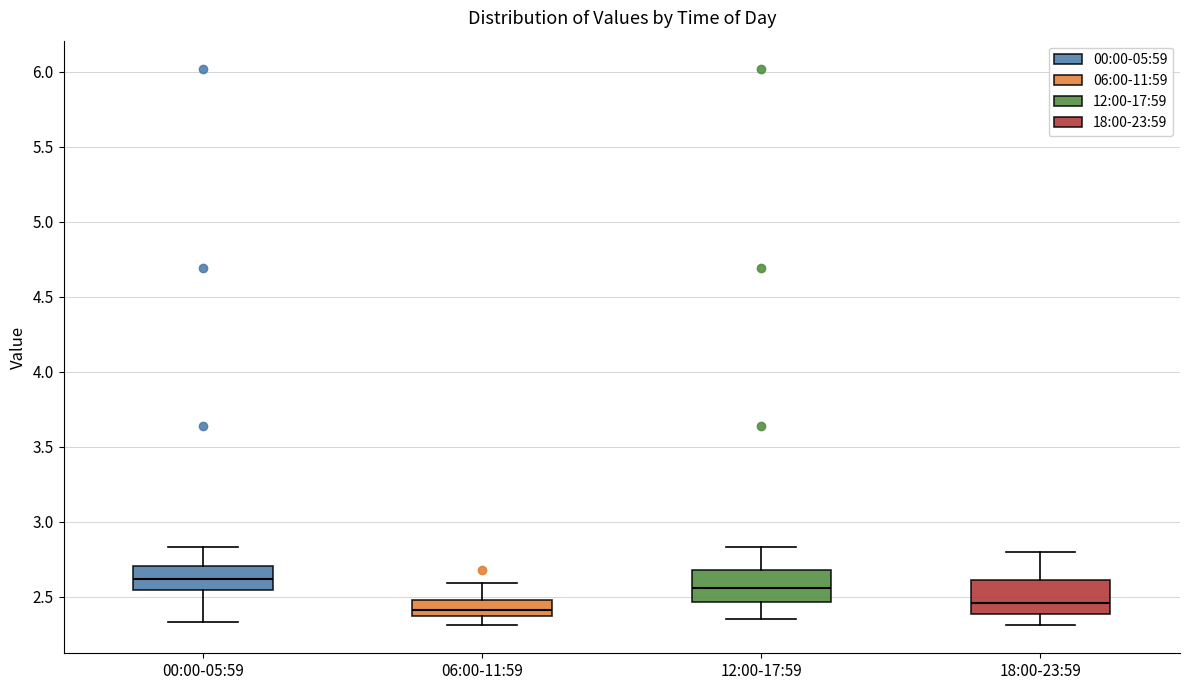

Reading left to right, transcribe this box plot: for each box, give where its median line is, the range the box spans, and where its two whiskers end, as read against the y-axis. The values are not printed on the chart, so give them approximately, as read against the axis.

00:00-05:59: median 2.60, box 2.55 to 2.70, whiskers 2.35 to 2.85
06:00-11:59: median 2.40, box 2.35 to 2.50, whiskers 2.30 to 2.60
12:00-17:59: median 2.55, box 2.45 to 2.70, whiskers 2.35 to 2.85
18:00-23:59: median 2.45, box 2.40 to 2.60, whiskers 2.30 to 2.80